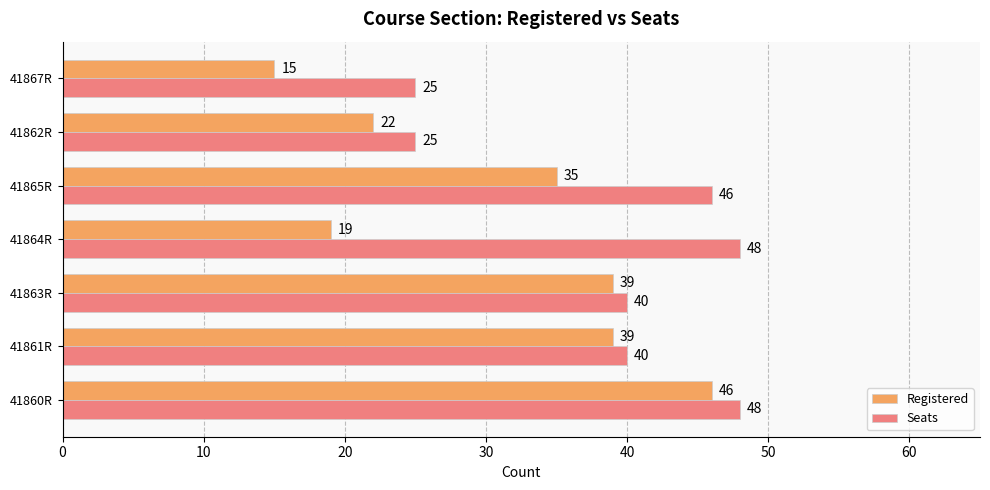

What is the sum of the Seats values at 41865R and 41860R?

94